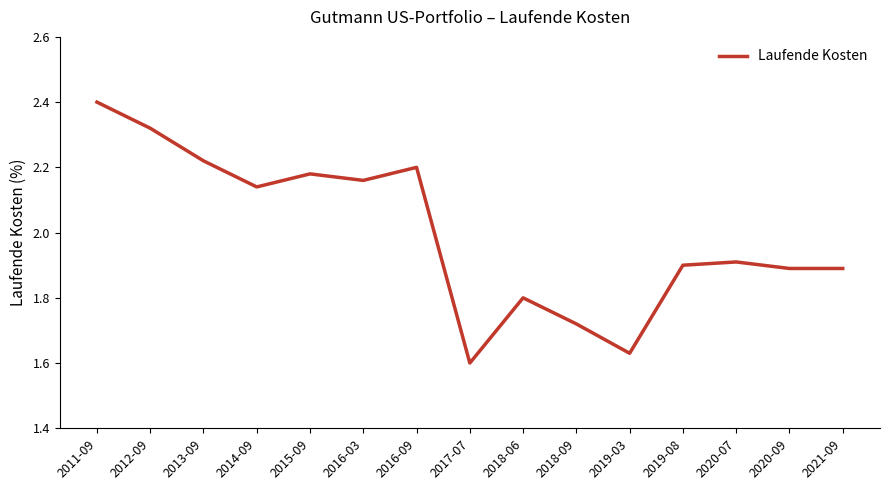

What is the greatest value displayed?

2.4